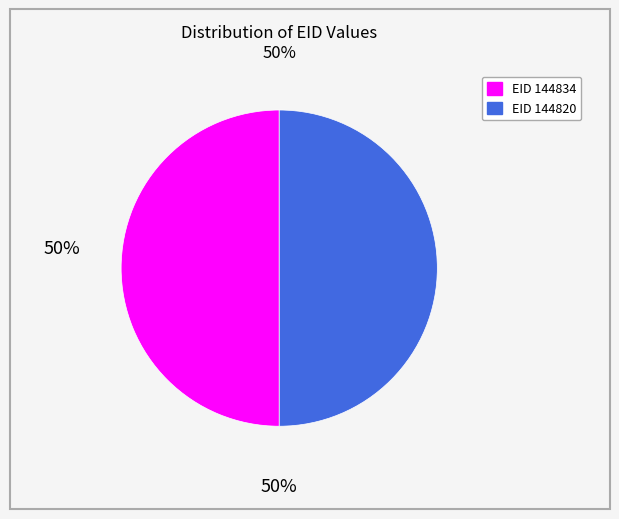

Do EID 144820 and EID 144834 together represent more than half of the pie?

Yes